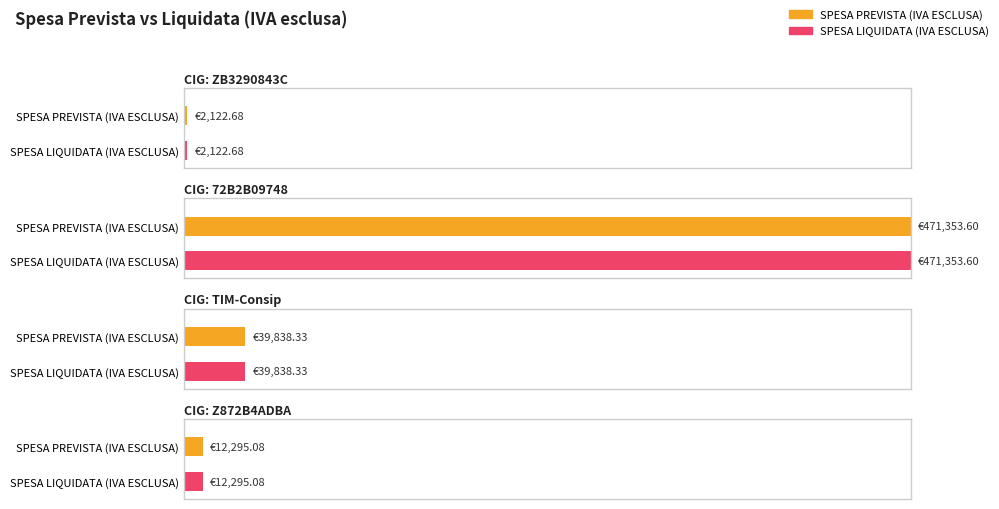

What is the sum of all SPESA LIQUIDATA (IVA ESCLUSA) values?

525609.7